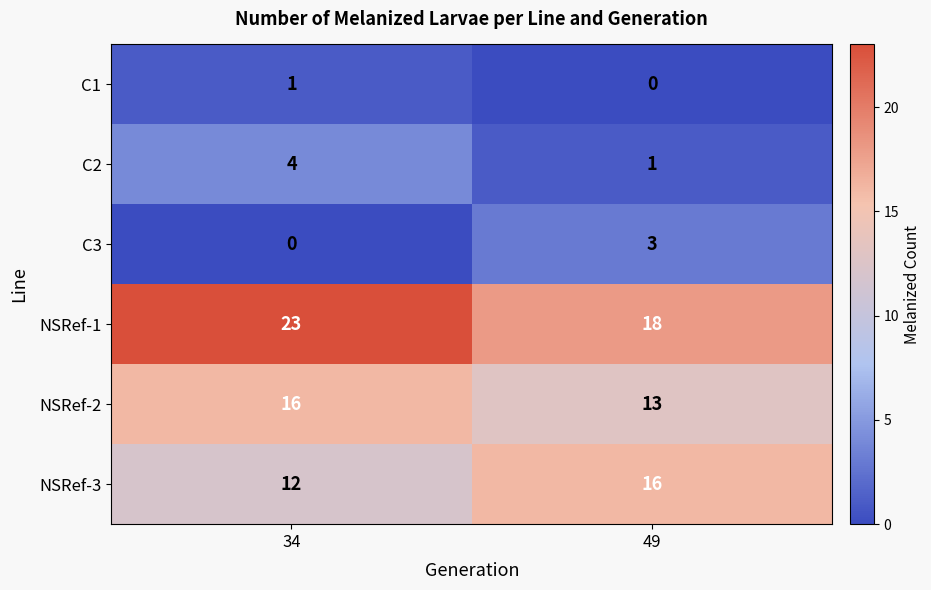

What is the total value across all series at 49?

51